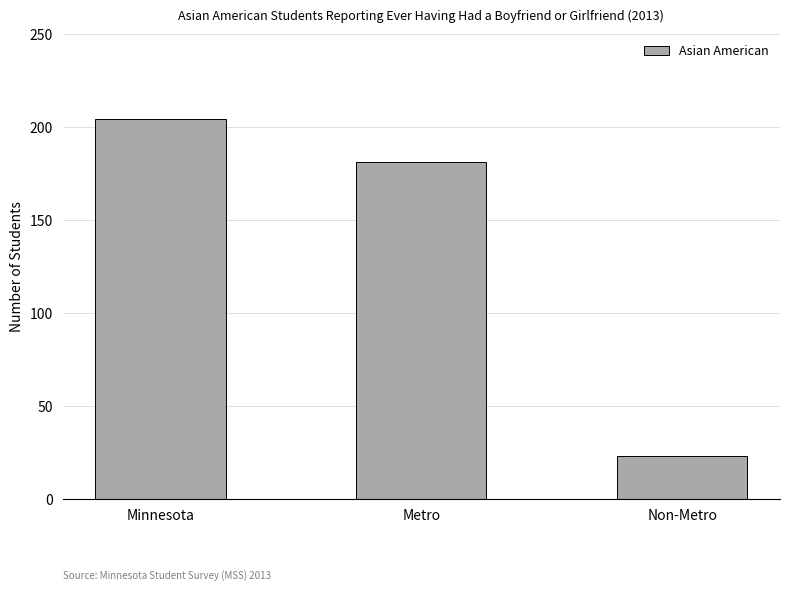

The chart shows a value of 204 at Minnesota. True or false?

True